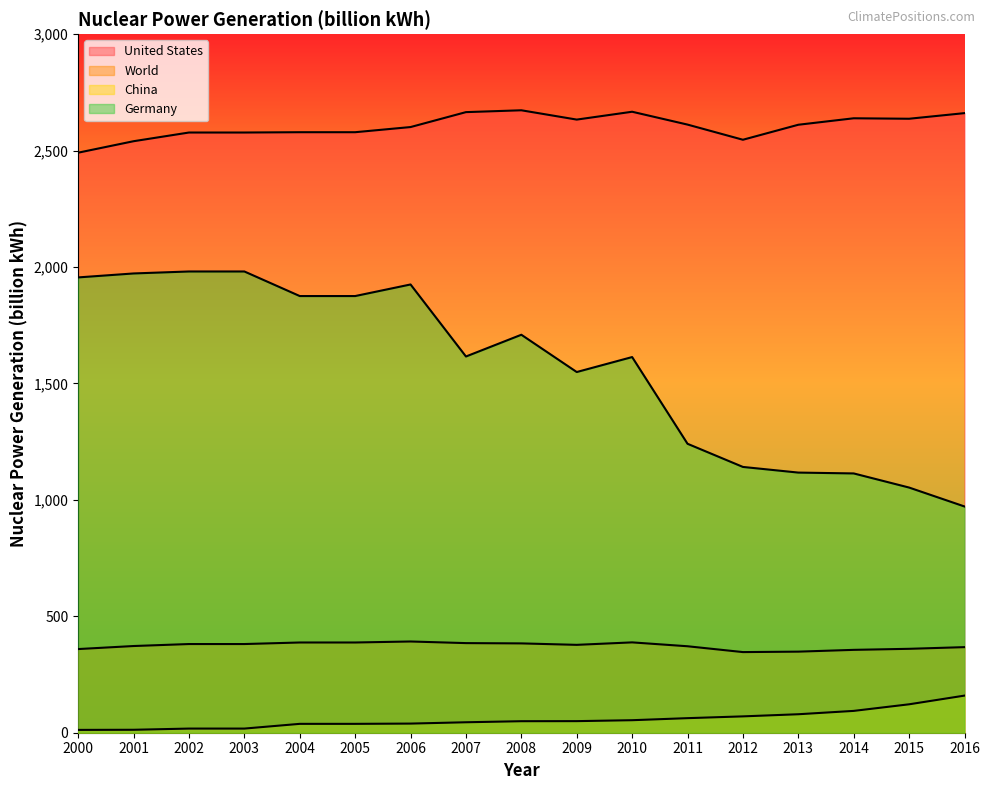

Does the chart display data point markers on the line(s)?

No